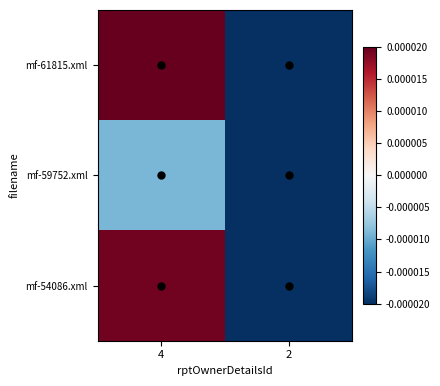

At how many categories does at least one series exceed 0?

1